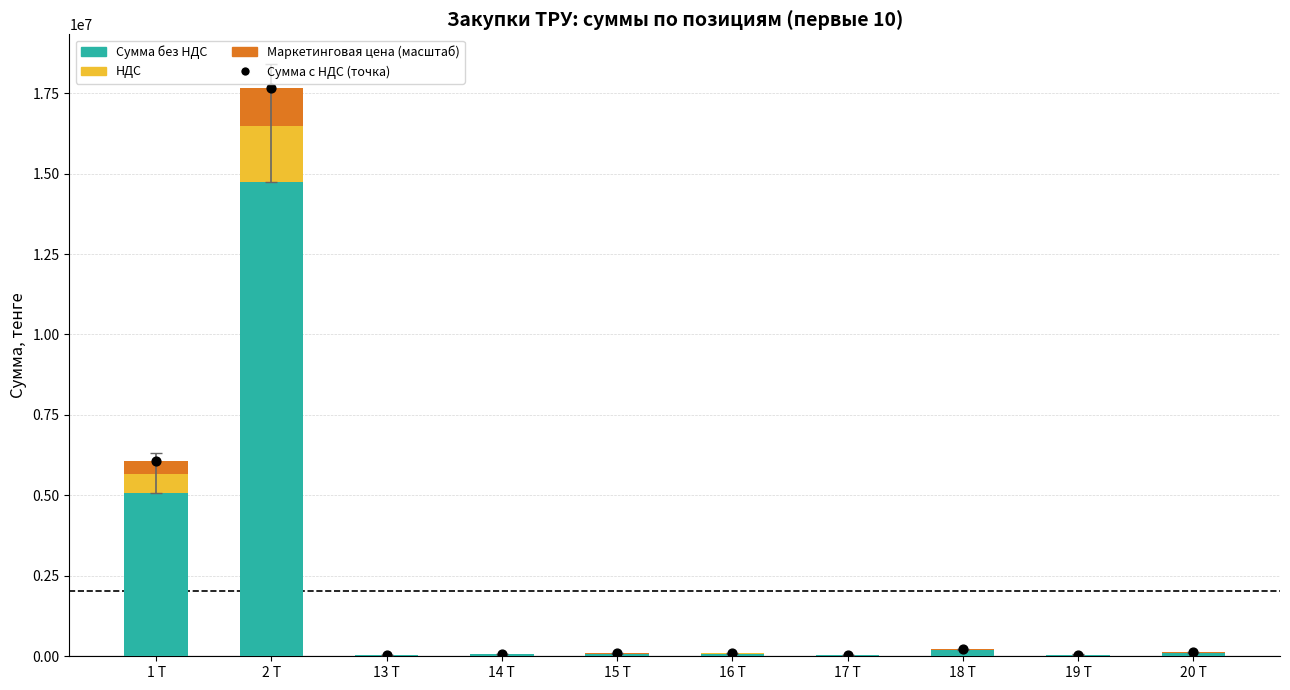

Which series reaches the minimum Y coordinate?

Маркетинговая цена (масштаб)